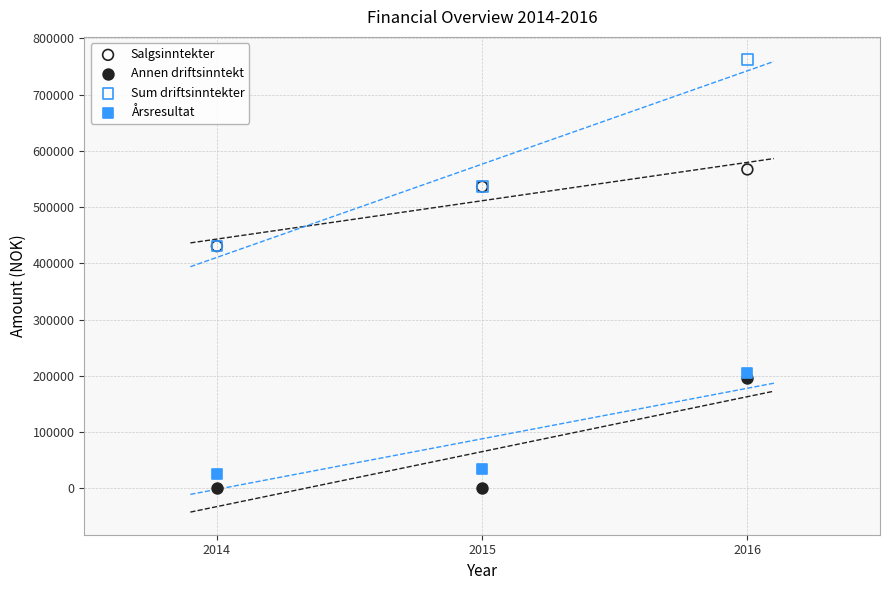

Which series has the widest spread of Y values?

Sum driftsinntekter